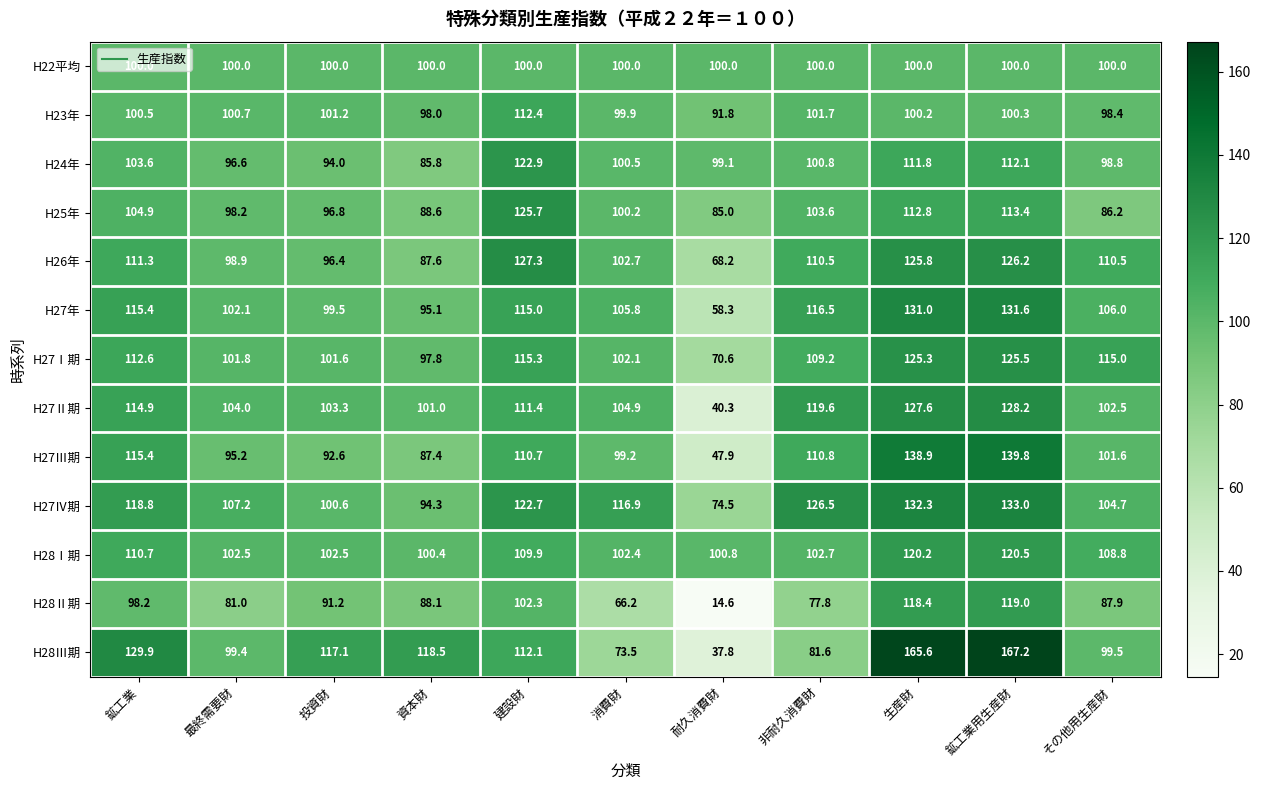

What is the greatest value displayed?

167.2